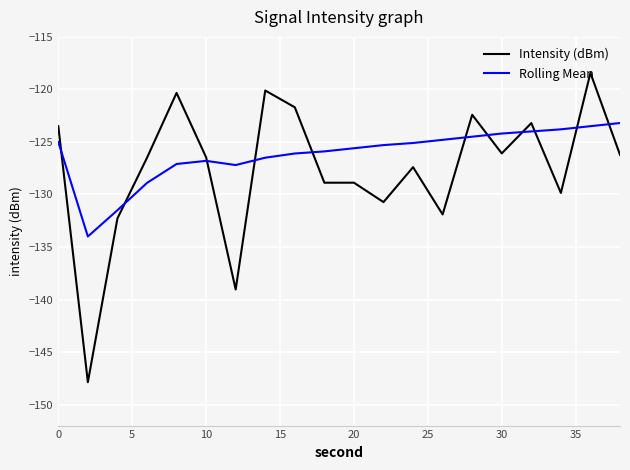

List the series in order of their peak value, highest first.

Intensity (dBm), Rolling Mean